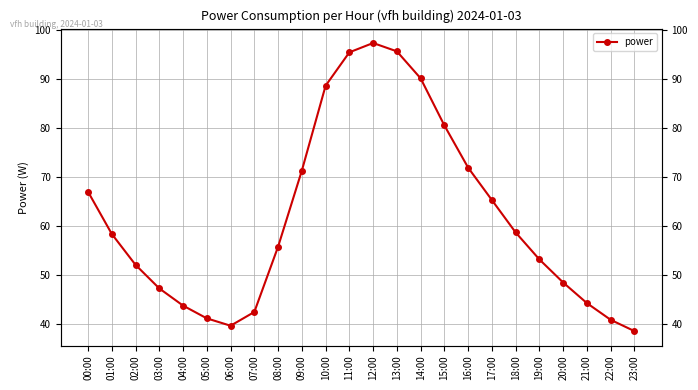

Is this an area chart (filled region under the line)?

No